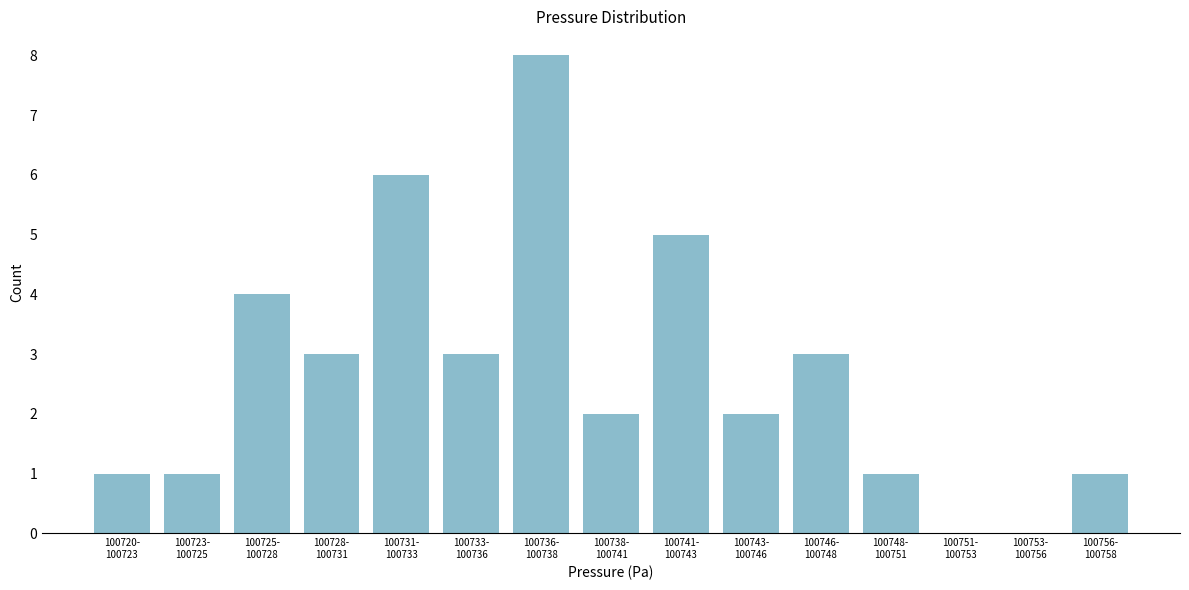

What is the greatest value displayed?

8